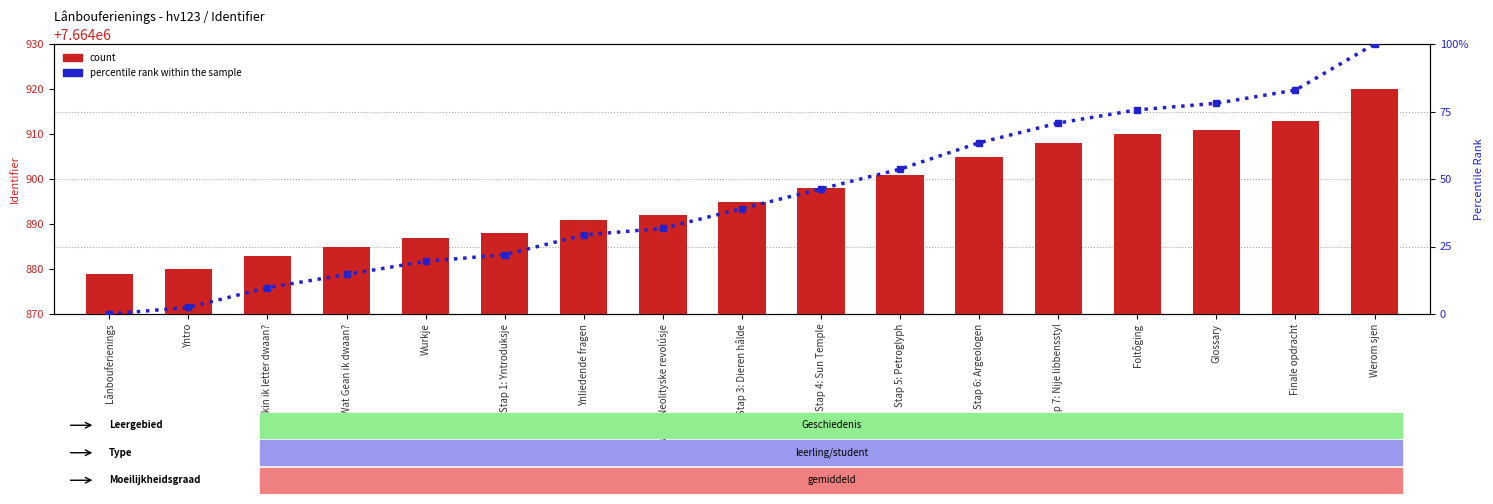

Rank the series by their average value, from highest to lowest.

count, percentile rank within the sample